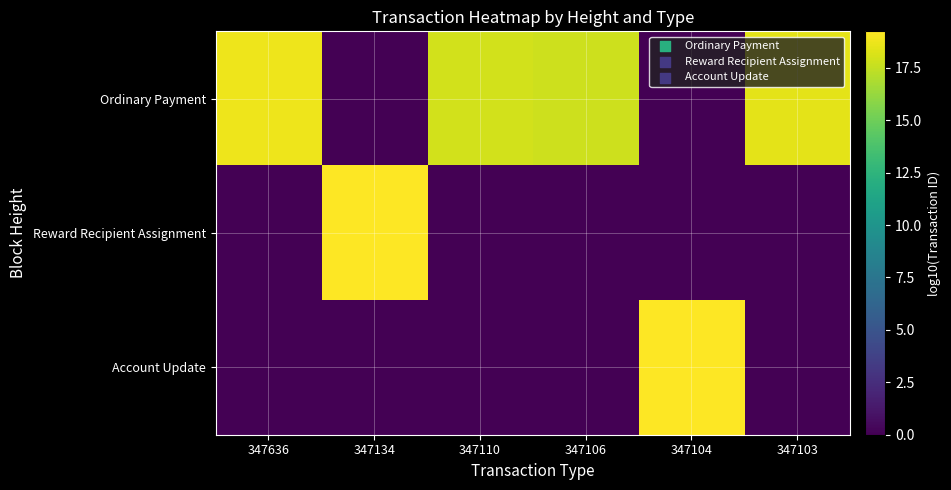

Reading left to right, transcribe all the data shown in this chart.

Ordinary Payment: 347636=18.7	347134=0.0	347110=18.0	347106=17.8	347104=0.0	347103=18.5
Reward Recipient Assignment: 347636=0.0	347134=19.2	347110=0.0	347106=0.0	347104=0.0	347103=0.0
Account Update: 347636=0.0	347134=0.0	347110=0.0	347106=0.0	347104=19.2	347103=0.0